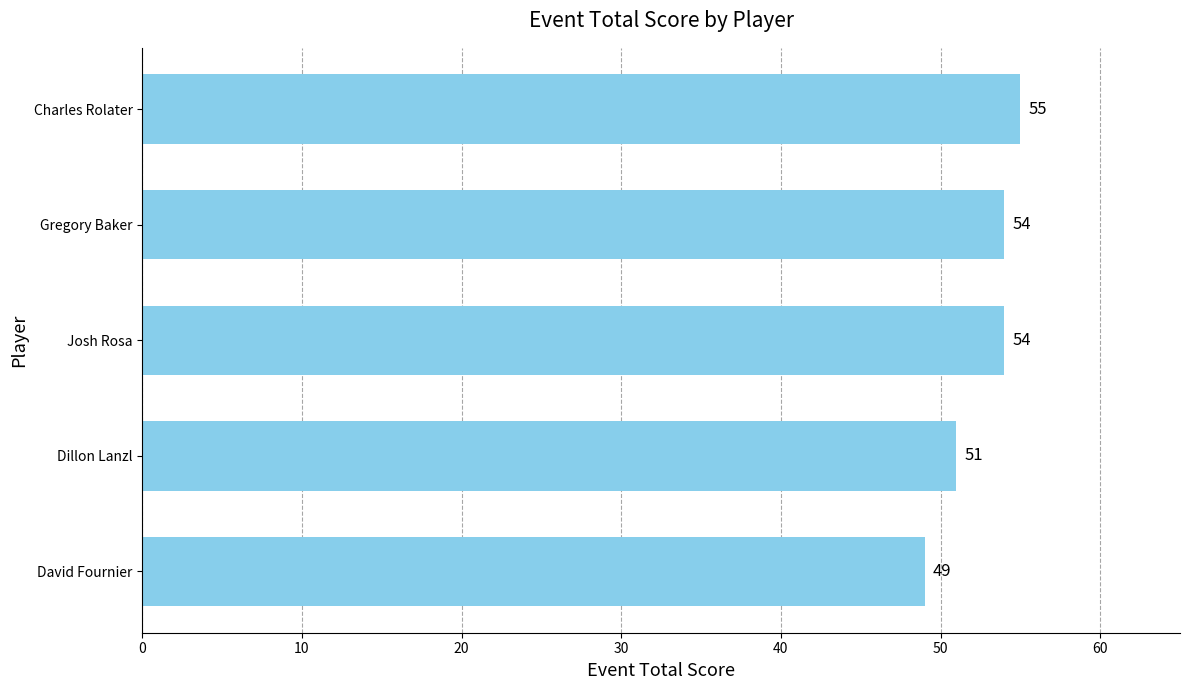

What is the difference between the maximum and minimum values?

6